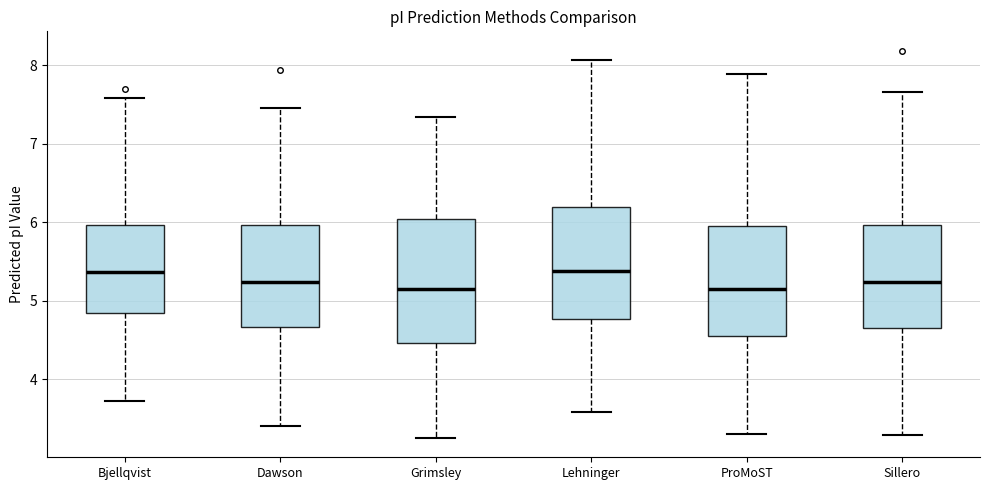

Where is the lower edge of the box for ProMoST on the y-axis? The values are not printed on the chart, so give them approximately, as read against the axis.

4.5